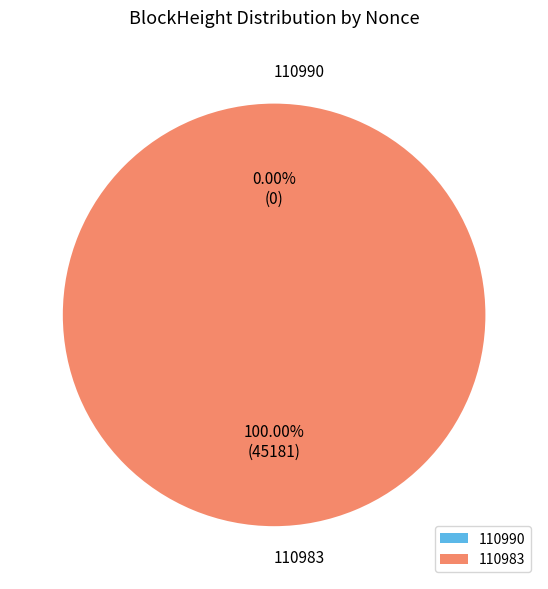

The 110990 slice represents 11% of the pie. True or false?

False